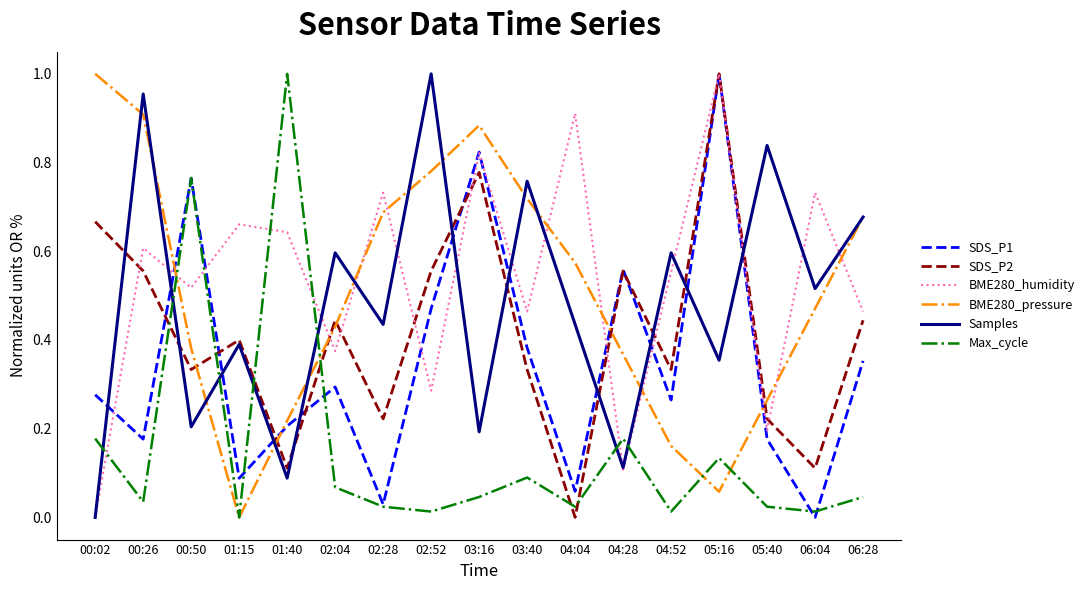

True or false: BME280_humidity has a value of 0.1 at 04:52.

False